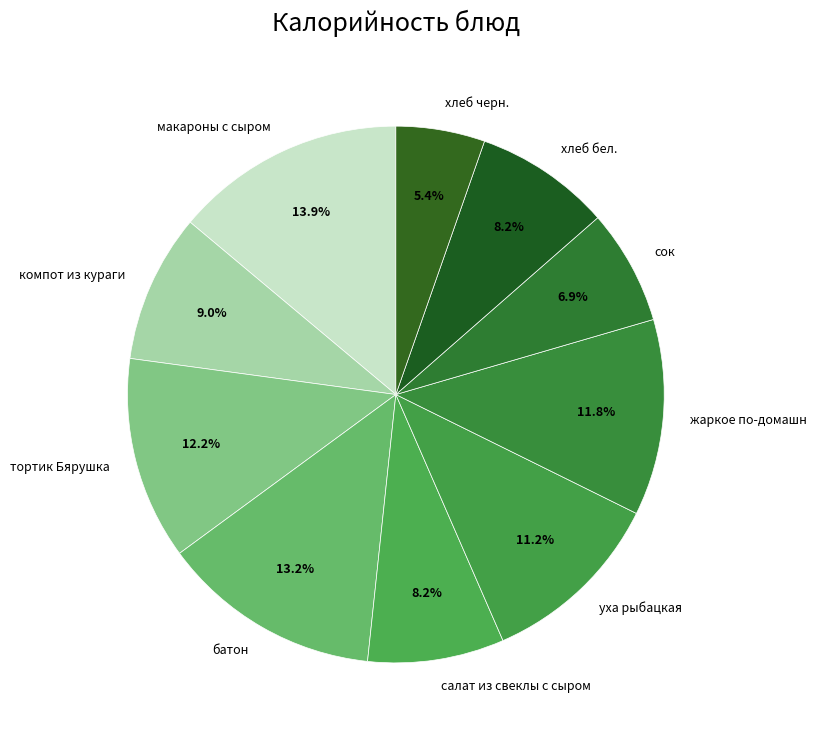

The компот из кураги slice represents 15% of the pie. True or false?

False